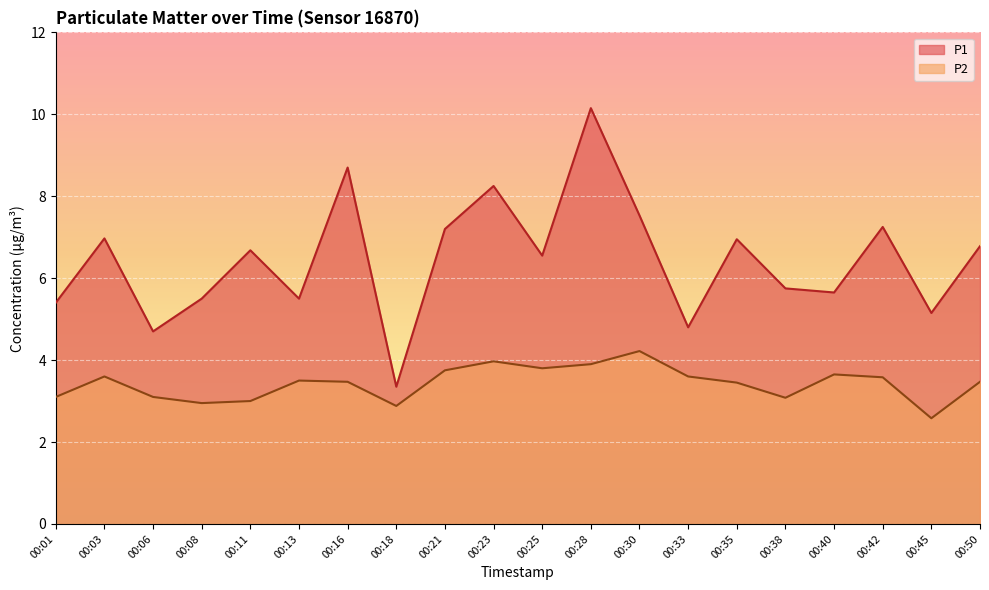

Is it true that P1 equals 5.7 at 00:40?

True